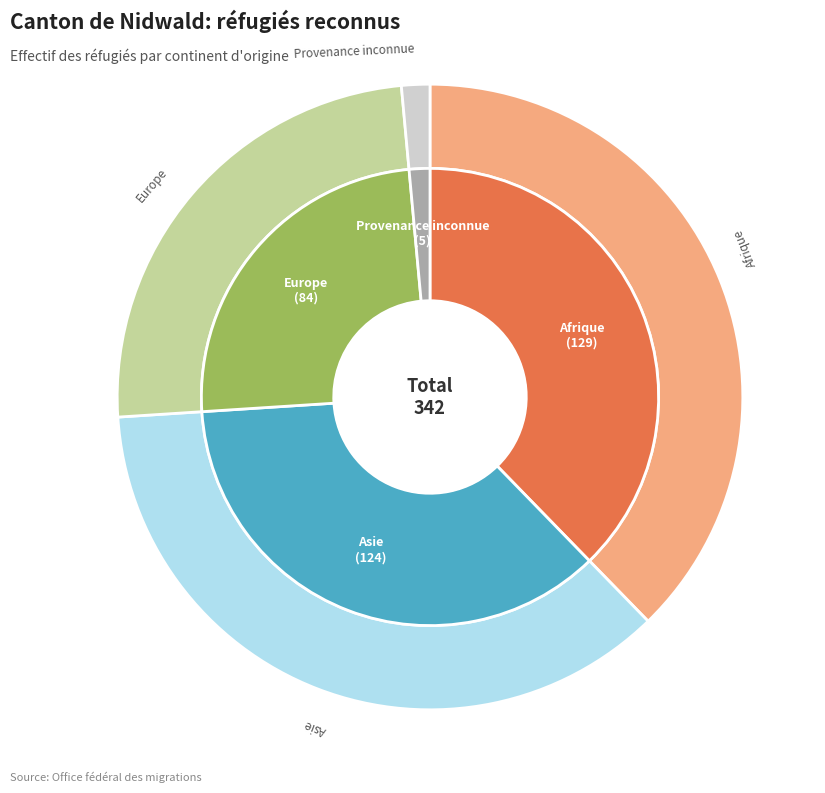

Is Provenance inconnue the majority of the pie?

No